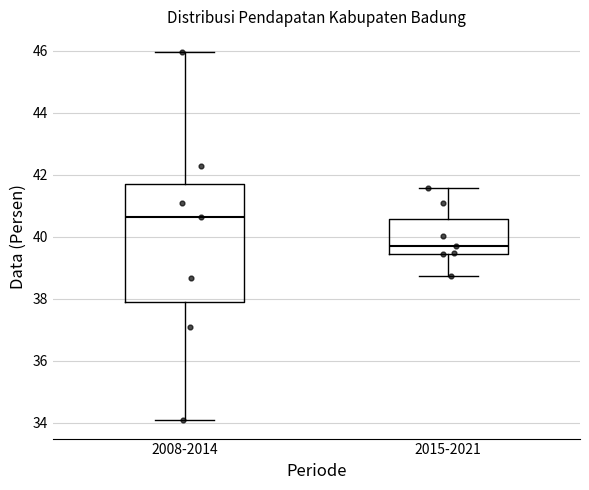

Reading left to right, read every box against the y-axis: the position of its median line, the range the box covers, and the ends of its whiskers. The values are not printed on the chart, so give them approximately, as read against the axis.

2008-2014: median 40.6, box 37.8 to 41.6, whiskers 34.0 to 46.0
2015-2021: median 39.8, box 39.4 to 40.6, whiskers 38.8 to 41.6